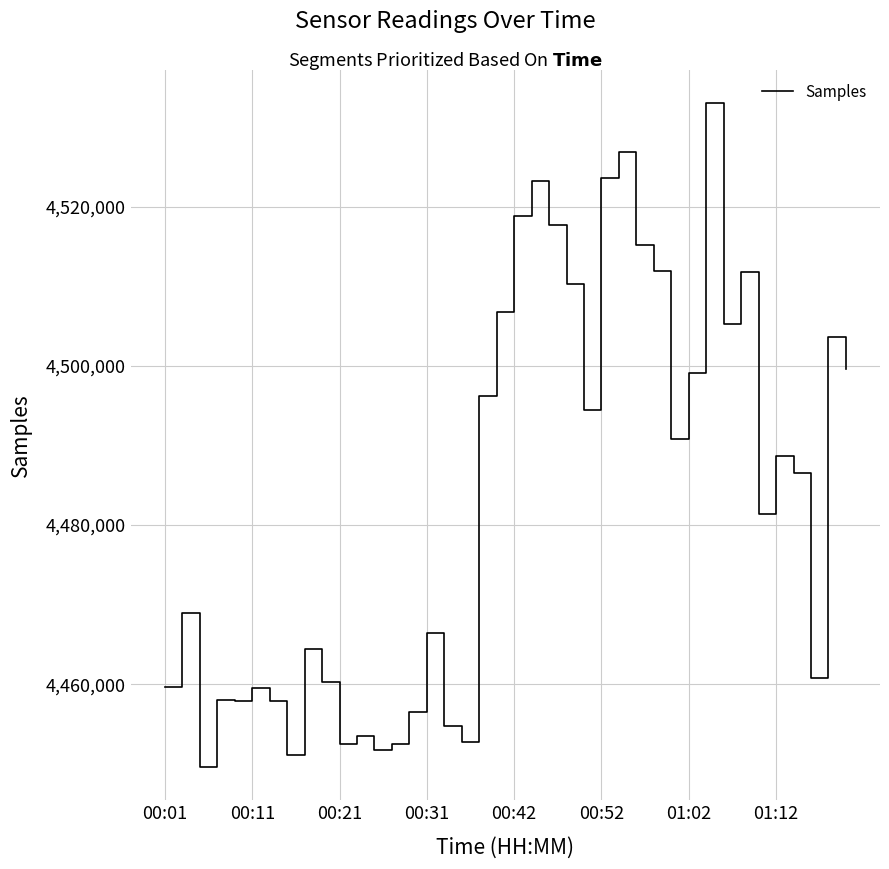

What is the greatest value displayed?

4532991